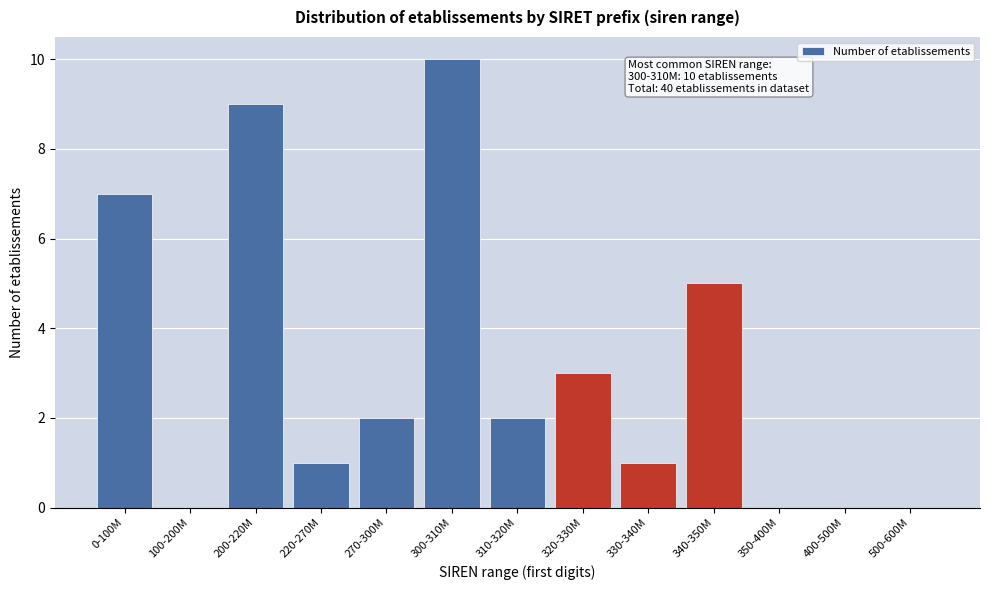

Reading left to right, list all the values displayed in this chart.

0-100M=7	100-200M=0	200-220M=9	220-270M=1	270-300M=2	300-310M=10	310-320M=2	320-330M=3	330-340M=1	340-350M=5	350-400M=0	400-500M=0	500-600M=0